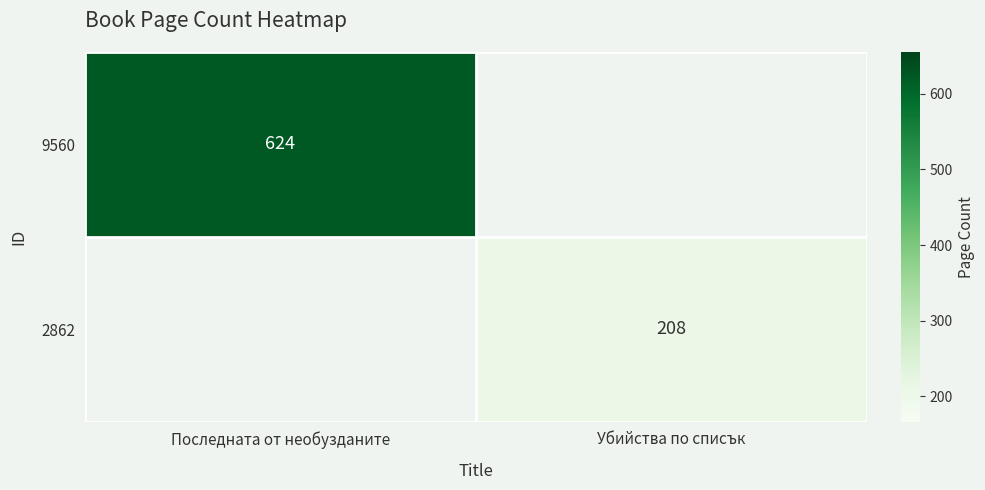

True or false: 2862 has a value of 208 at Убийства по списък.

True